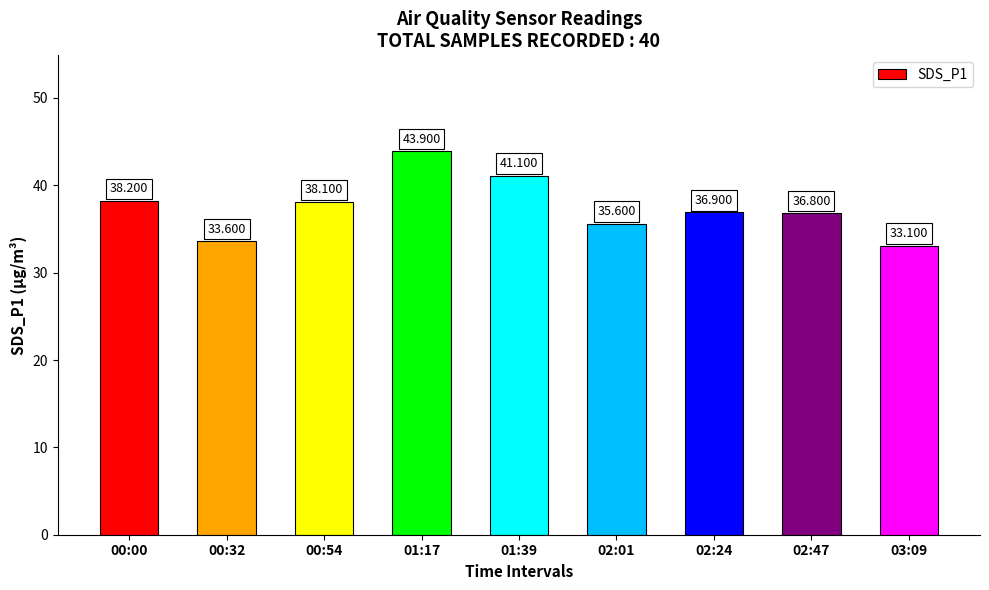

Is it true that the value at 01:17 is 43.9?

True